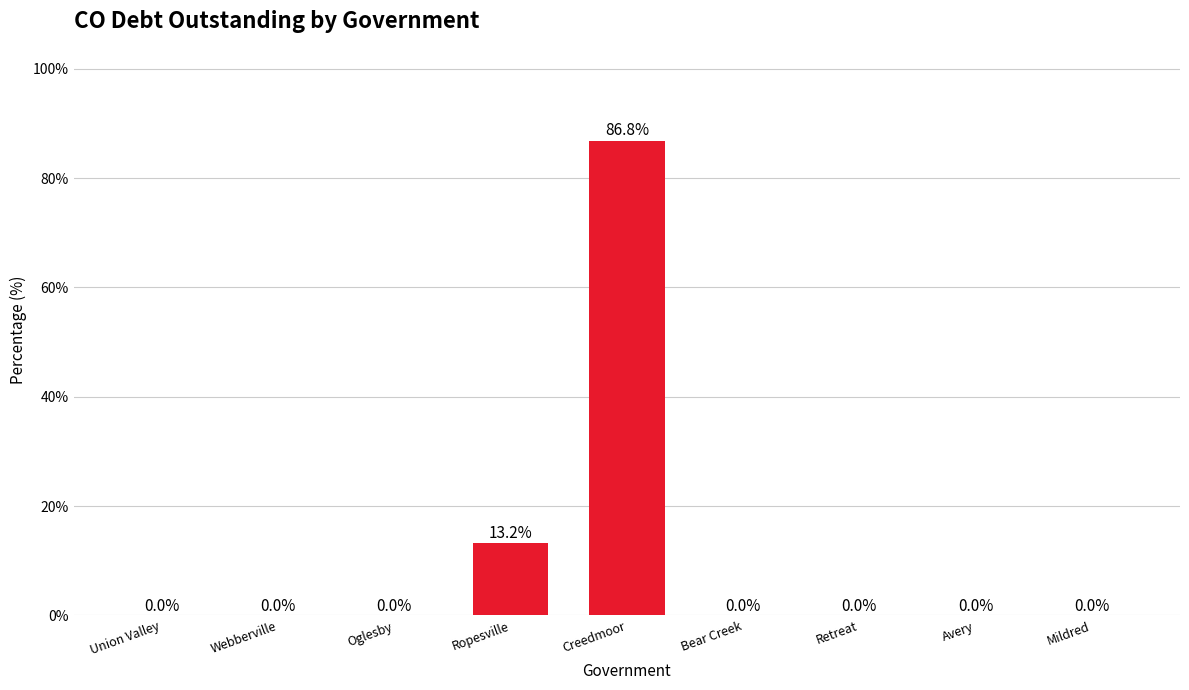

Are the bars horizontal?

No